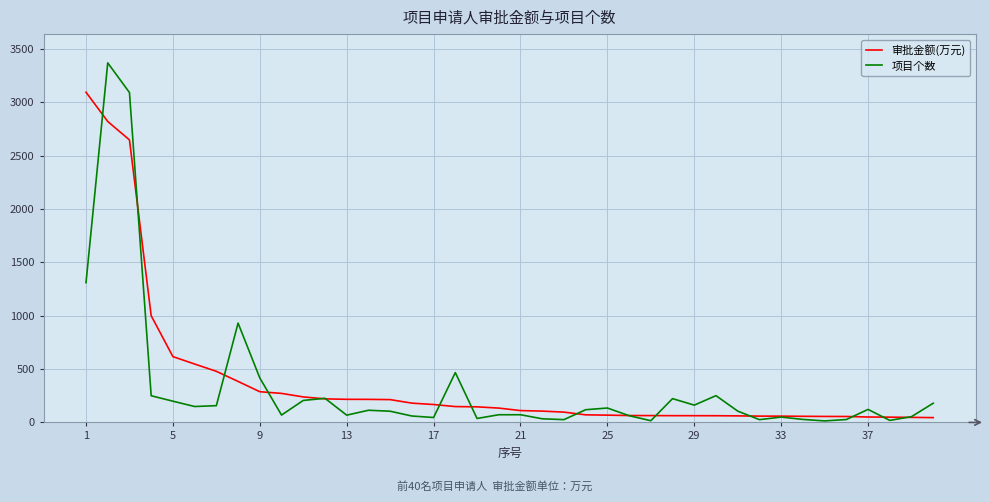

What is the maximum value shown in the chart?

3370.0